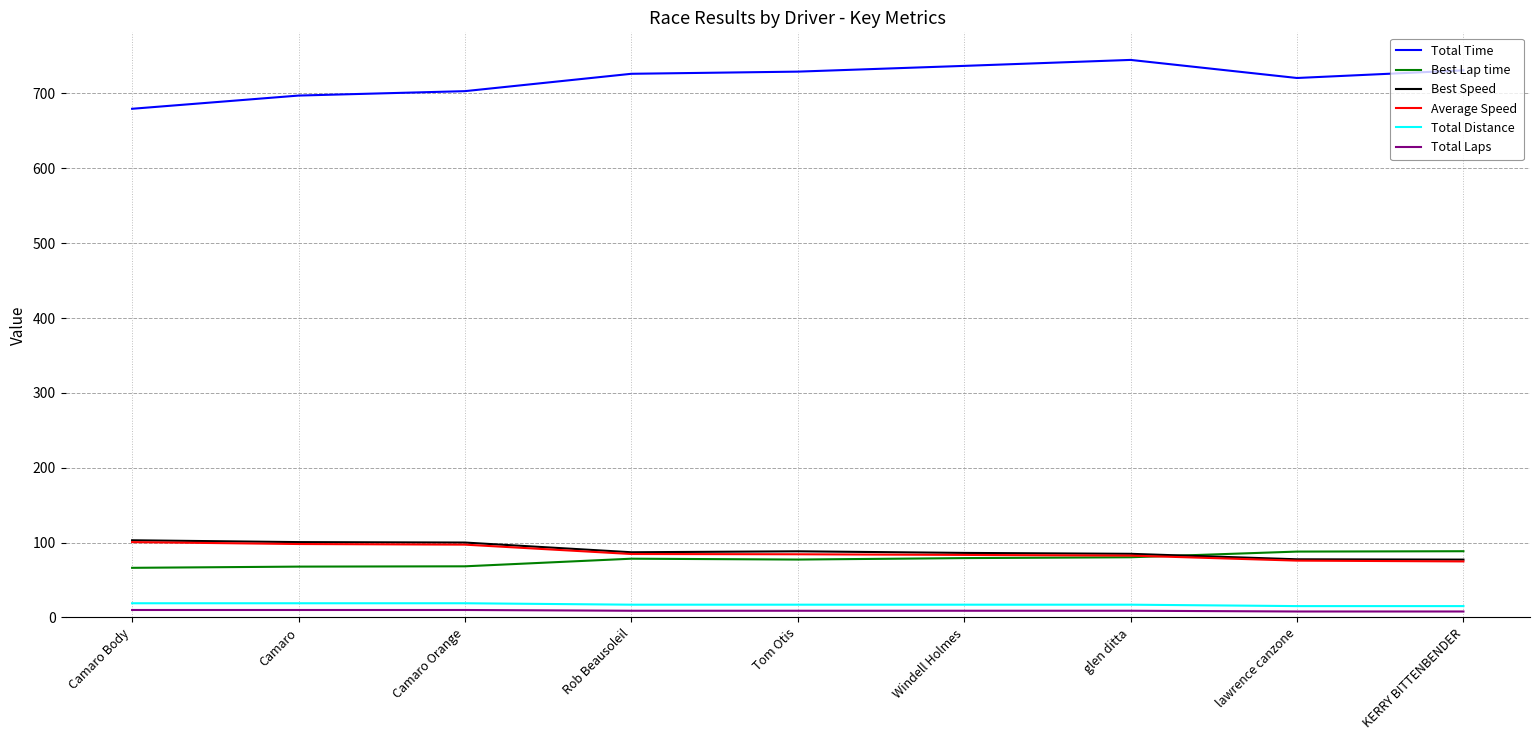

Is it true that Total Time equals 403.8 at KERRY BITTENBENDER?

False